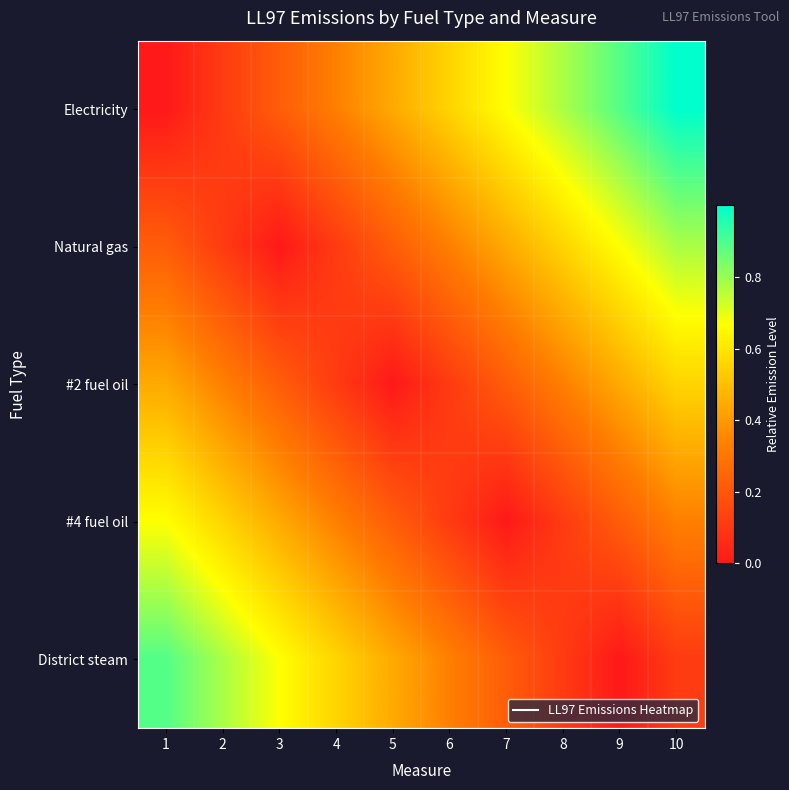

Reading right to left, transcribe all the data shown in this chart.

Electricity: 10=1.0	9=0.9	8=0.8	7=0.7	6=0.6	5=0.4	4=0.3	3=0.2	2=0.1	1=0.0
Natural gas: 10=0.8	9=0.7	8=0.6	7=0.4	6=0.3	5=0.2	4=0.1	3=0.0	2=0.1	1=0.2
#2 fuel oil: 10=0.6	9=0.4	8=0.3	7=0.2	6=0.1	5=0.0	4=0.1	3=0.2	2=0.3	1=0.4
#4 fuel oil: 10=0.3	9=0.2	8=0.1	7=0.0	6=0.1	5=0.2	4=0.3	3=0.4	2=0.6	1=0.7
District steam: 10=0.1	9=0.0	8=0.1	7=0.2	6=0.3	5=0.4	4=0.6	3=0.7	2=0.8	1=0.9